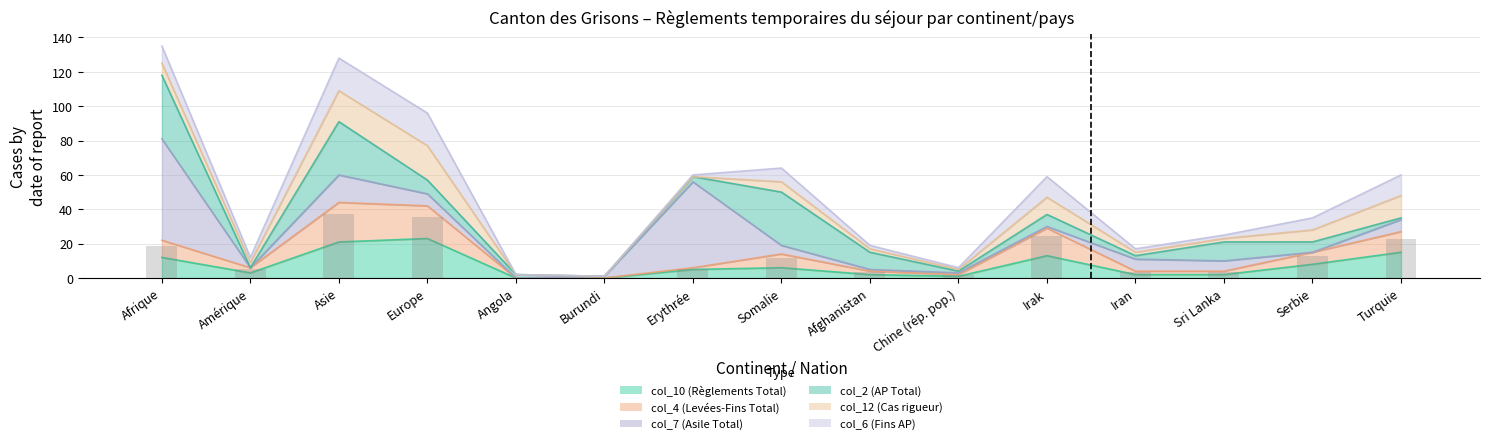

Which category has the lowest value in the col_4 (Levées-Fins Total) series?

Angola